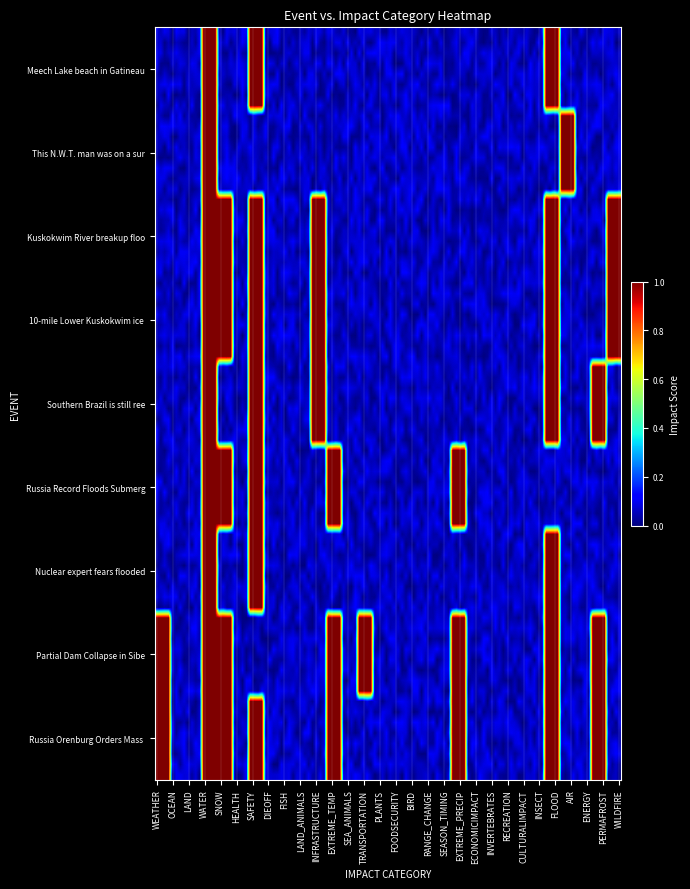

Reading left to right, extract all data points from this chart.

Meech Lake beach in Gatineau Park close: 0	0	0	1	0	0	1	0	0	0	0	0	0	0	0	0	0	0	0	0	0	0	0	0	0	1	0	0	0	0
This N.W.T. man was on a survey looking: 0	0	0	1	0	0	0	0	0	0	0	0	0	0	0	0	0	0	0	0	0	0	0	0	0	0	1	0	0	0
Kuskokwim River breakup floods roads i: 0	0	0	1	1	0	1	0	0	0	1	0	0	0	0	0	0	0	0	0	0	0	0	0	0	1	0	0	0	1
10-mile Lower Kuskokwim ice jam causes: 0	0	0	1	1	0	1	0	0	0	1	0	0	0	0	0	0	0	0	0	0	0	0	0	0	1	0	0	0	1
Southern Brazil is still reeling from: 0	0	0	1	0	0	1	0	0	0	1	0	0	0	0	0	0	0	0	0	0	0	0	0	0	1	0	0	1	0
Russia Record Floods Submerge Uranium: 0	0	0	1	1	0	1	0	0	0	0	1	0	0	0	0	0	0	0	1	0	0	0	0	0	0	0	0	0	0
Nuclear expert fears flooded radioactiv: 0	0	0	1	0	0	1	0	0	0	0	0	0	0	0	0	0	0	0	0	0	0	0	0	0	1	0	0	0	0
Partial Dam Collapse in Siberia Tomsk: 1	0	0	1	1	0	0	0	0	0	0	1	0	1	0	0	0	0	0	1	0	0	0	0	0	1	0	0	1	0
Russia Orenburg Orders Mass Evacuatio: 1	0	0	1	1	0	1	0	0	0	0	1	0	0	0	0	0	0	0	1	0	0	0	0	0	1	0	0	1	0